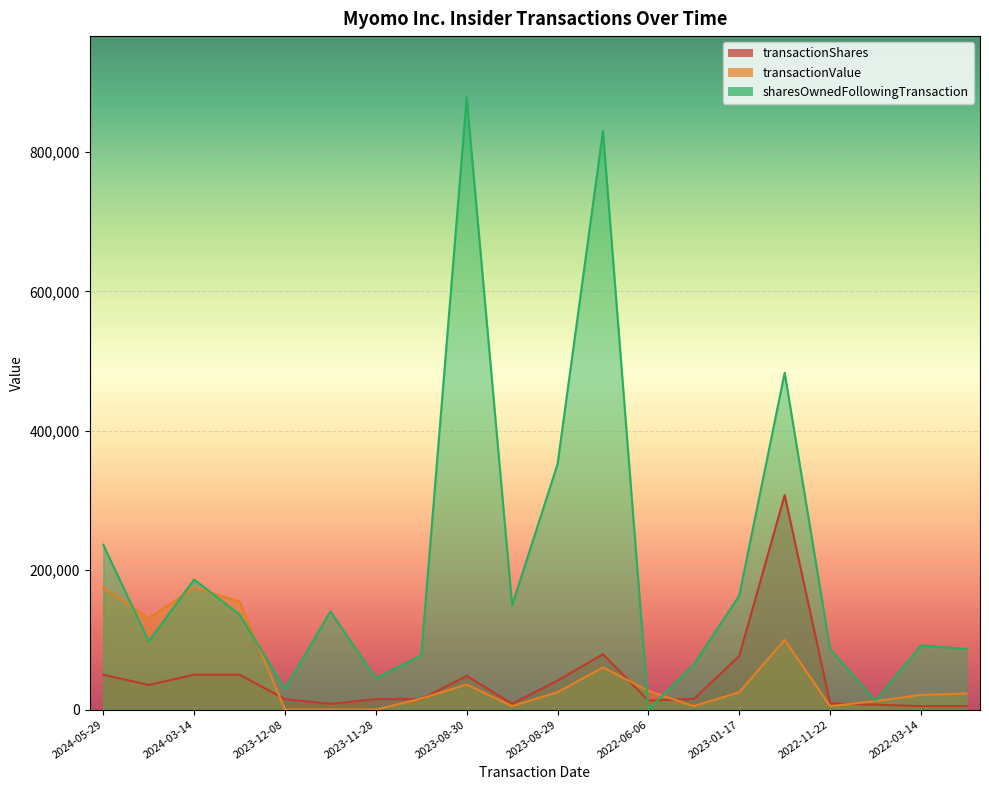

What is the difference between the sharesOwnedFollowingTransaction values at 2022-08-05 and 2024-05-15?

85108